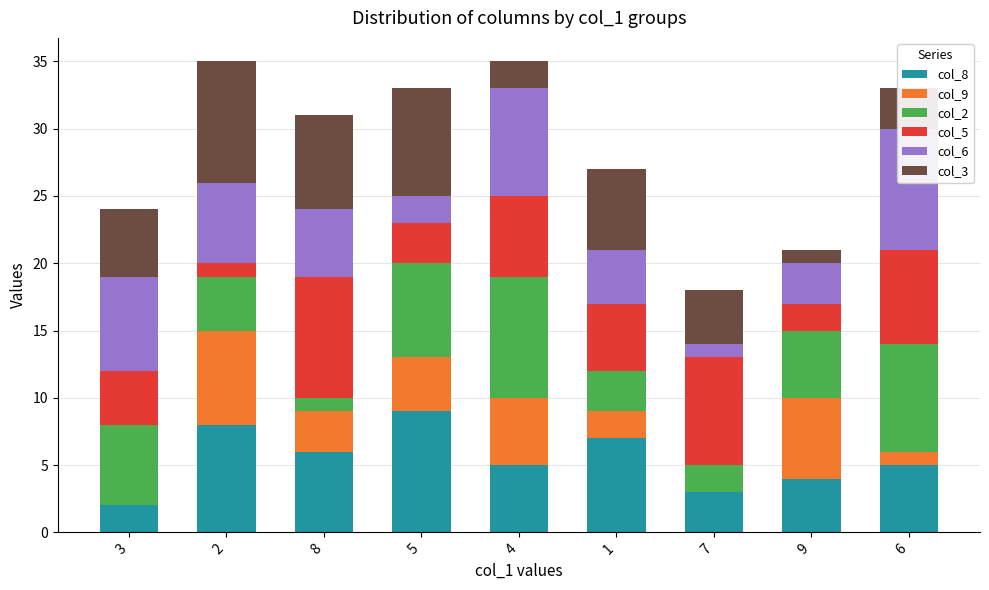

At which label is col_2 closest to 5?

9